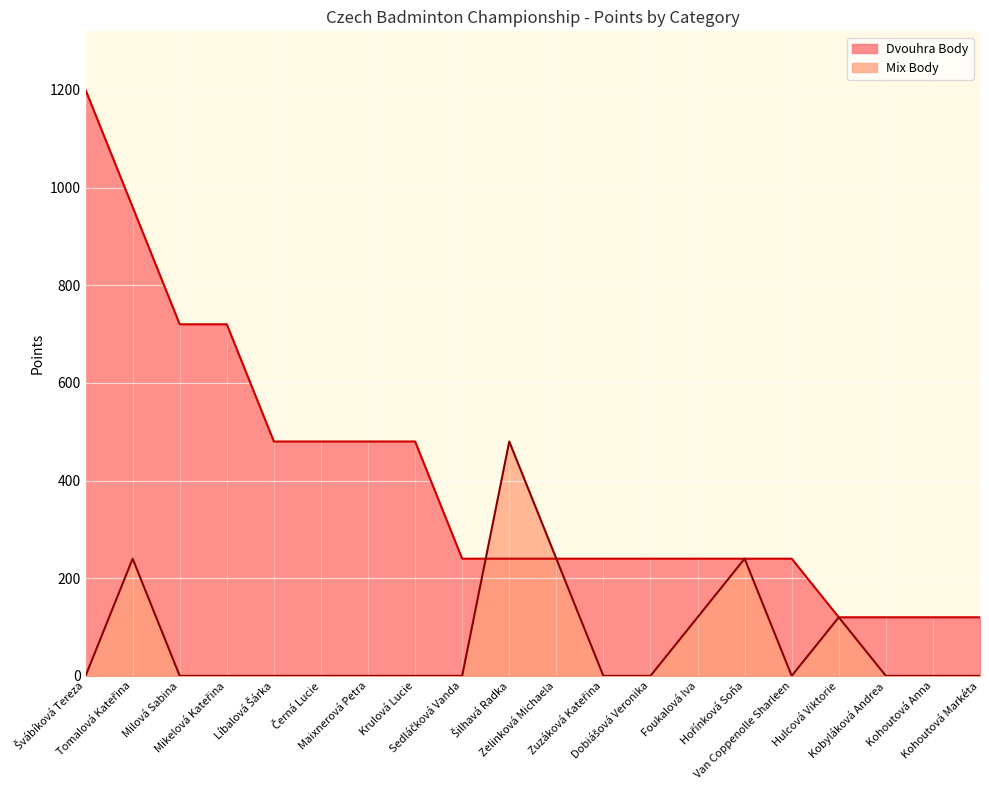

List the series in order of their peak value, highest first.

Dvouhra Body, Mix Body